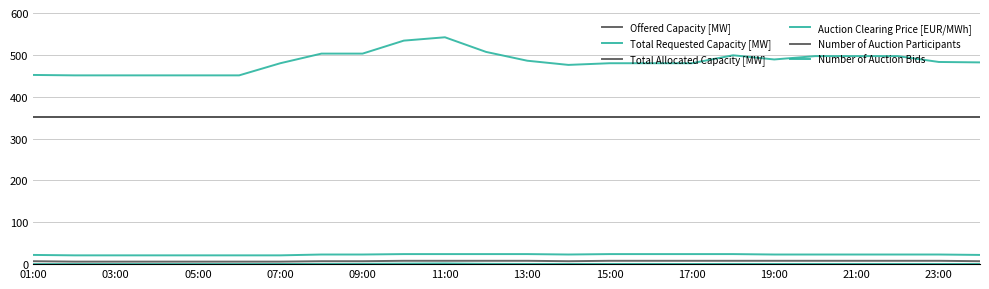

How many lines are shown in the chart?

6